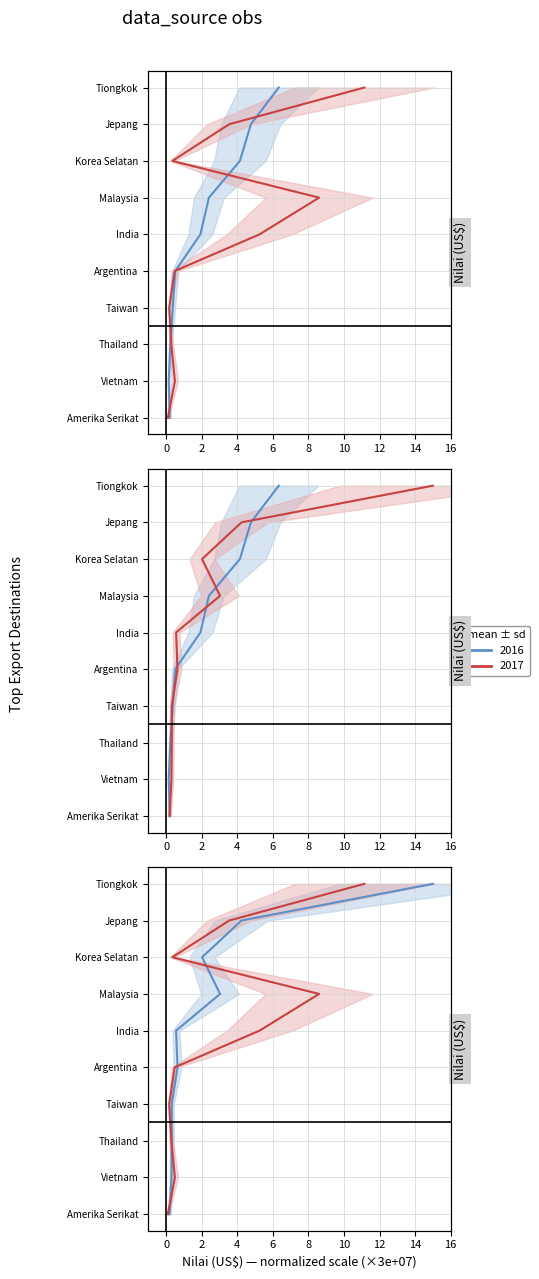

True or false: Nilai 2018 and Nilai 2017 cross at least once.

False